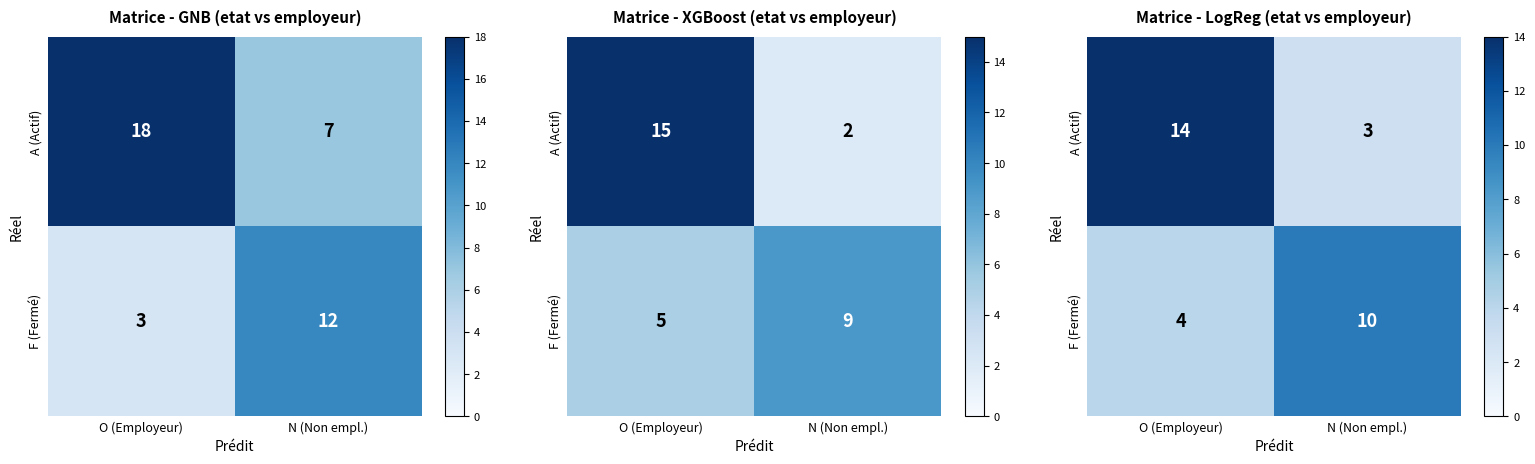

Which series has the largest range (max minus min)?

A (Actif)